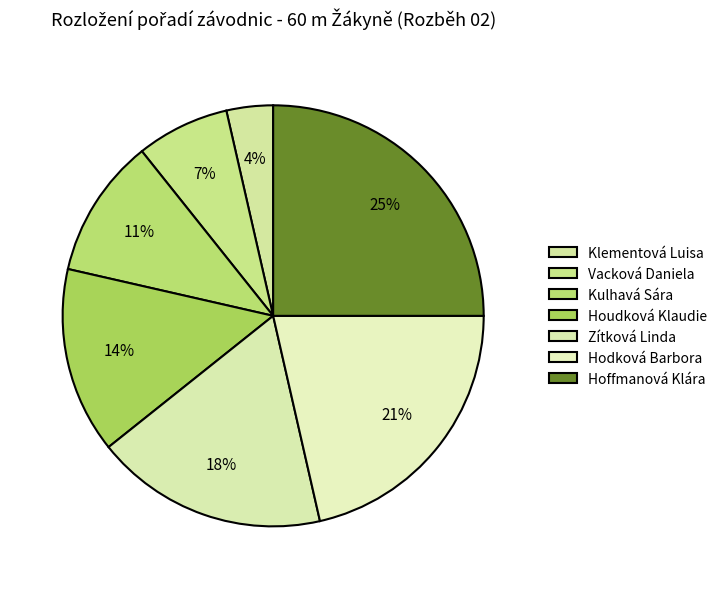

To the nearest percent, what portion does Klementová Luisa represent?

4%